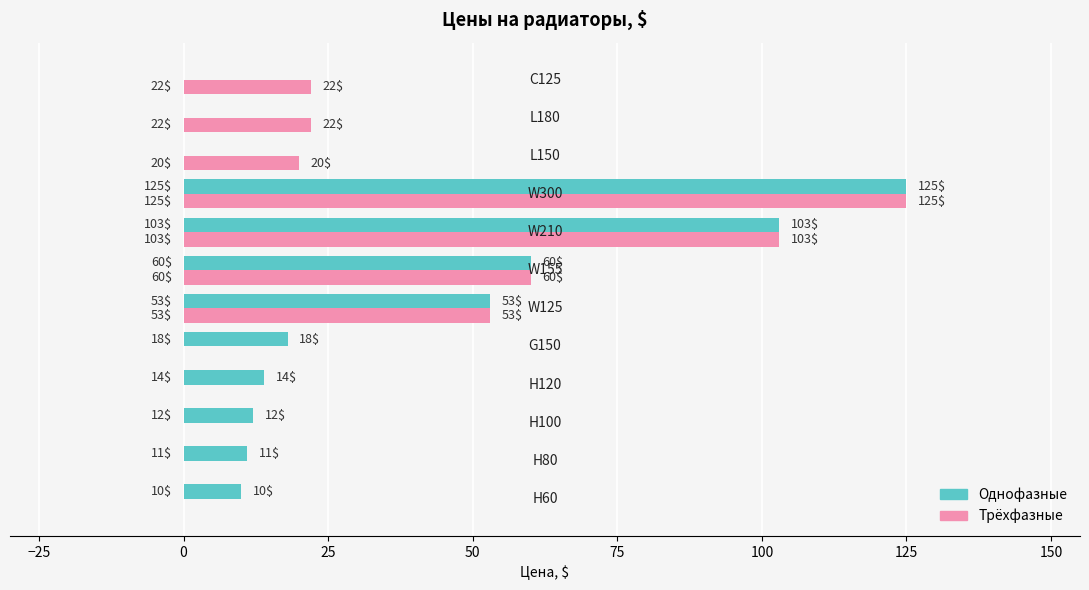

What is the maximum value shown in the chart?

125